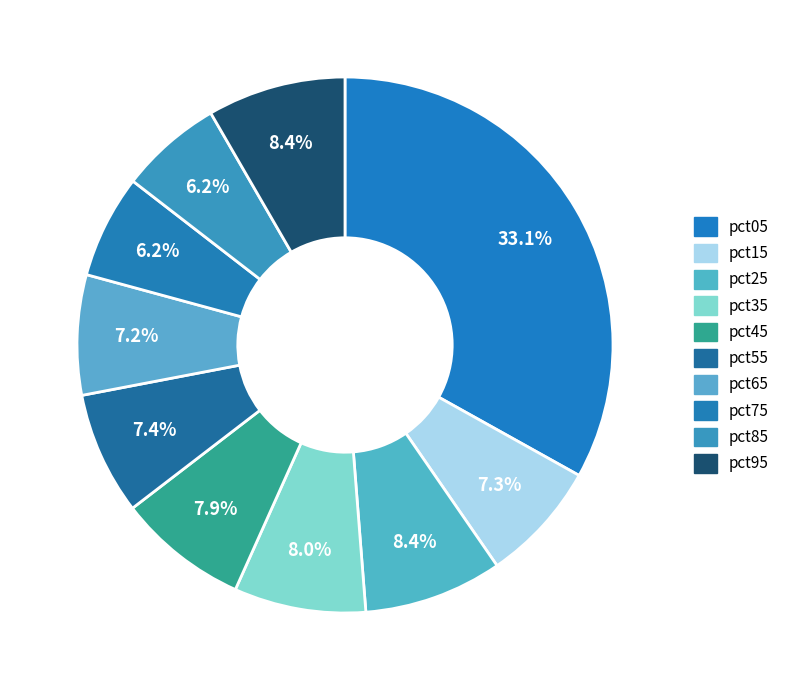

Rank the categories by value from lowest to highest.

pct85, pct75, pct65, pct15, pct55, pct45, pct35, pct95, pct25, pct05